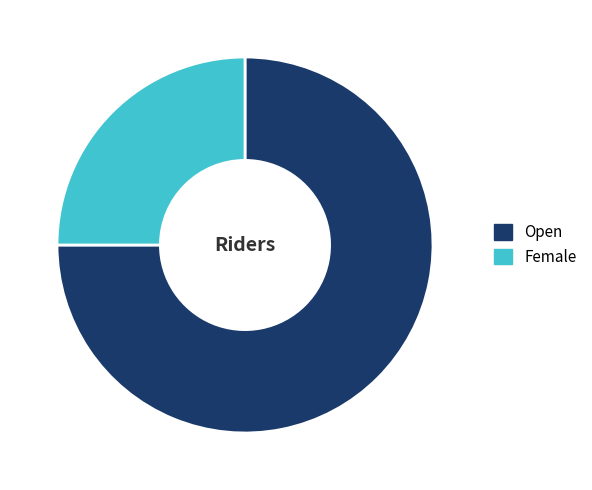

Rank the categories by value from highest to lowest.

Open, Female